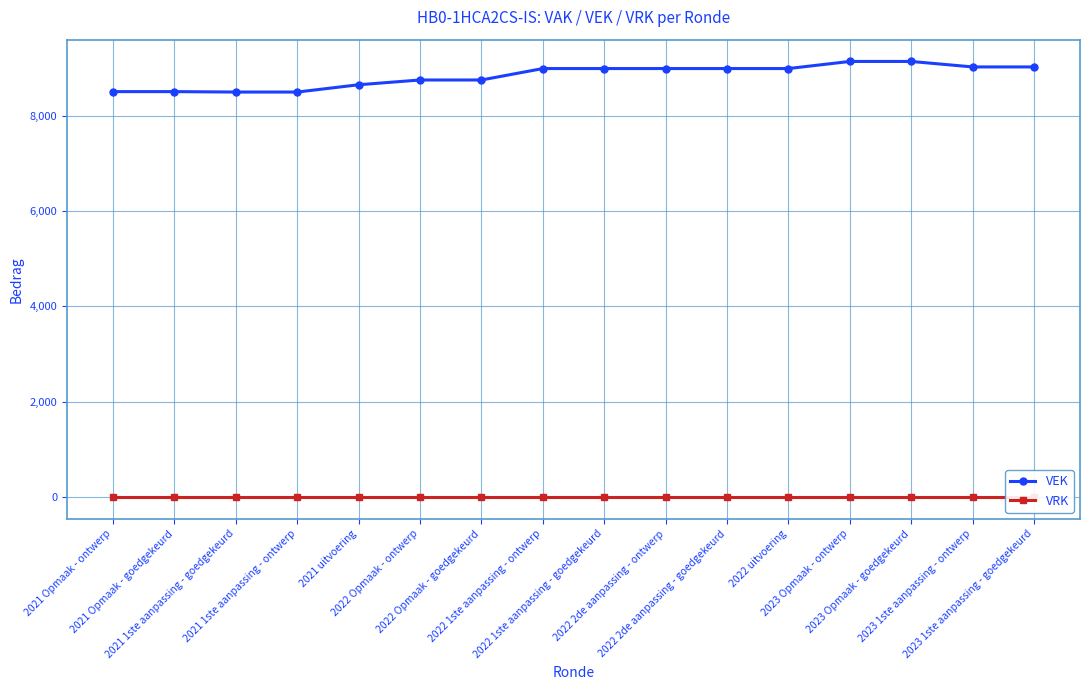

Rank the series by their maximum value, from lowest to highest.

VRK, VEK